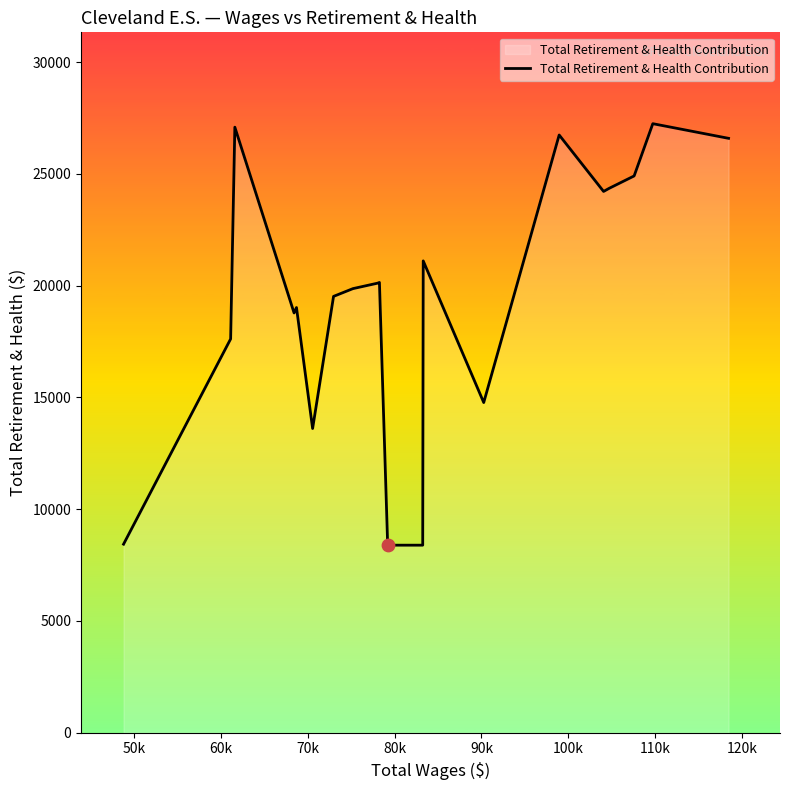

What is the minimum value shown in the chart?

8390